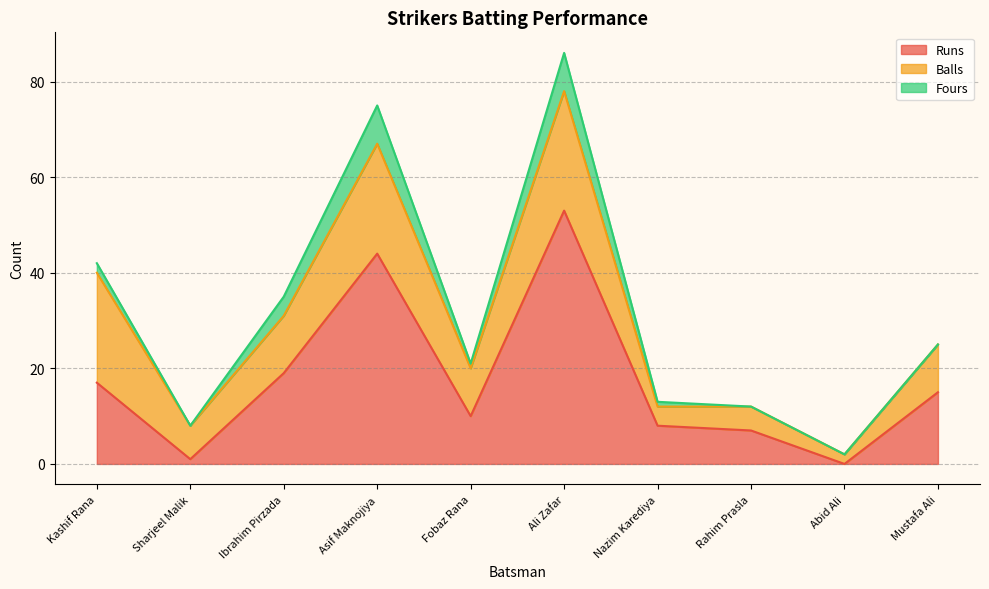

Rank the categories by Runs value from highest to lowest.

Ali Zafar, Asif Maknojiya, Ibrahim Pirzada, Kashif Rana, Mustafa Ali, Fobaz Rana, Nazim Karediya, Rahim Prasla, Sharjeel Malik, Abid Ali